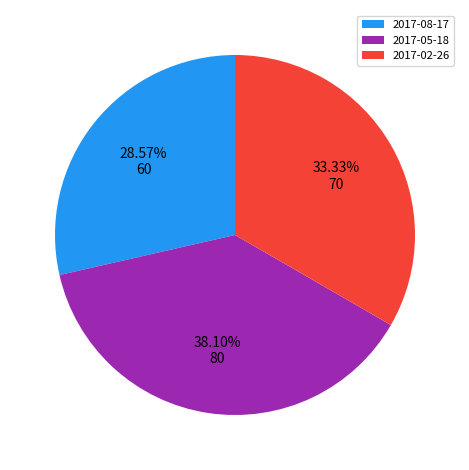

What percentage is the 2017-02-26 slice, to the nearest percent?

33%